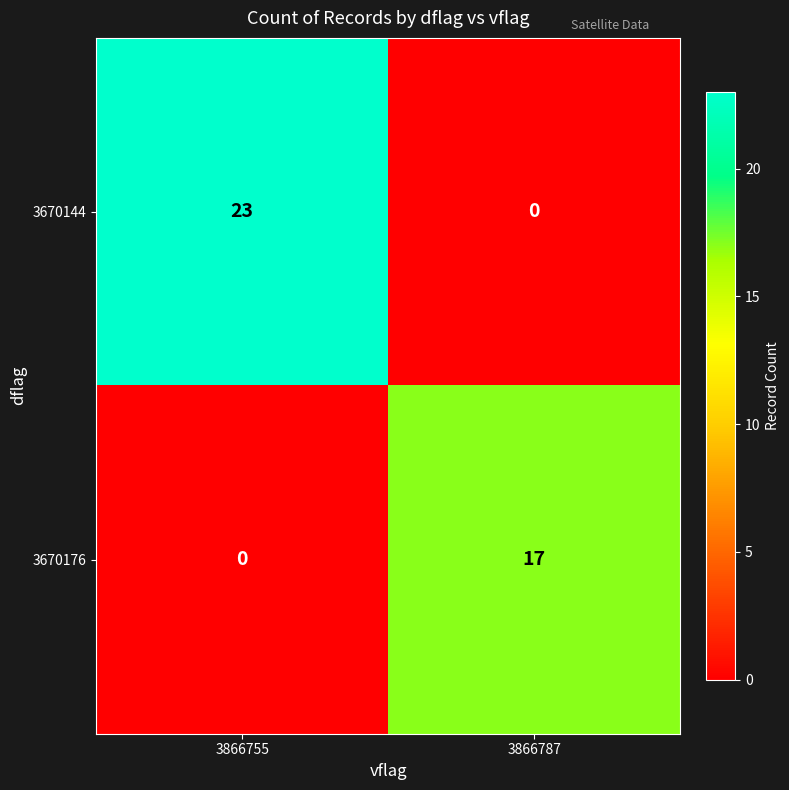

What is the sum of all 3670176 values?

17